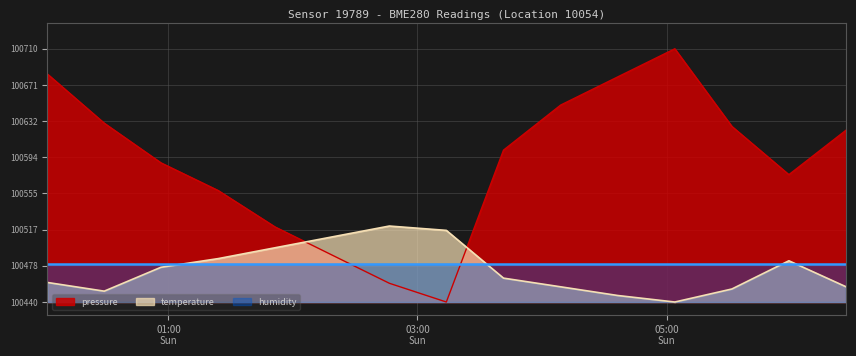

In pressure, how many points are higher than both neighbors (excluding endpoints)?

1